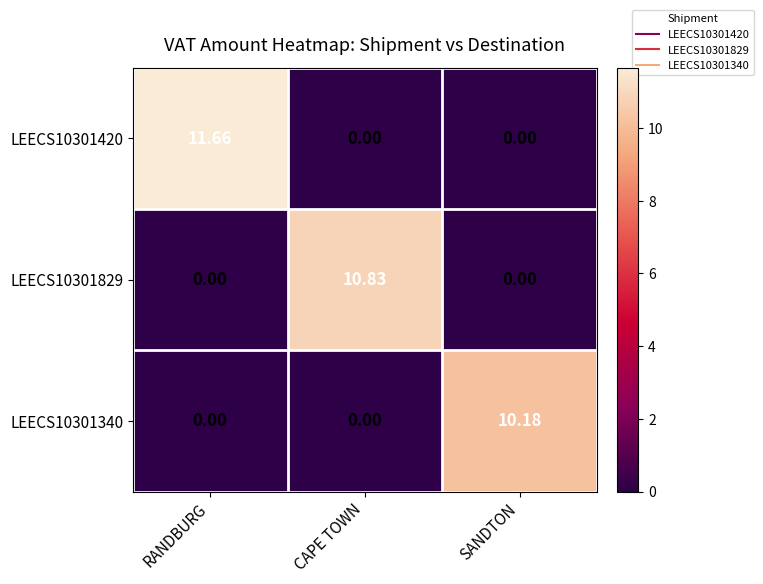

How many distinct data groups are displayed?

3